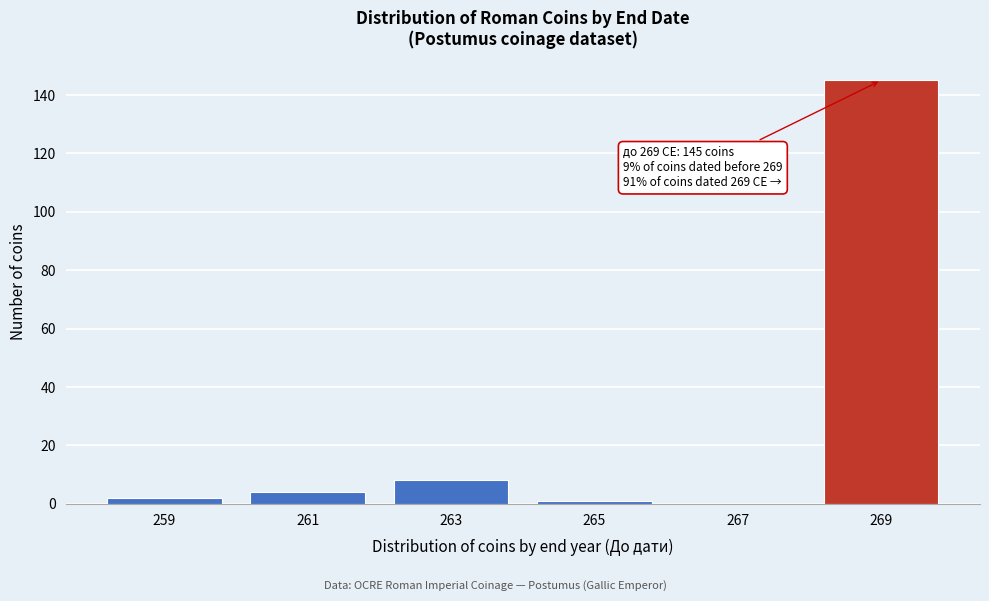

Reading left to right, list all the values displayed in this chart.

259=2	261=4	263=8	265=1	267=0	269=145